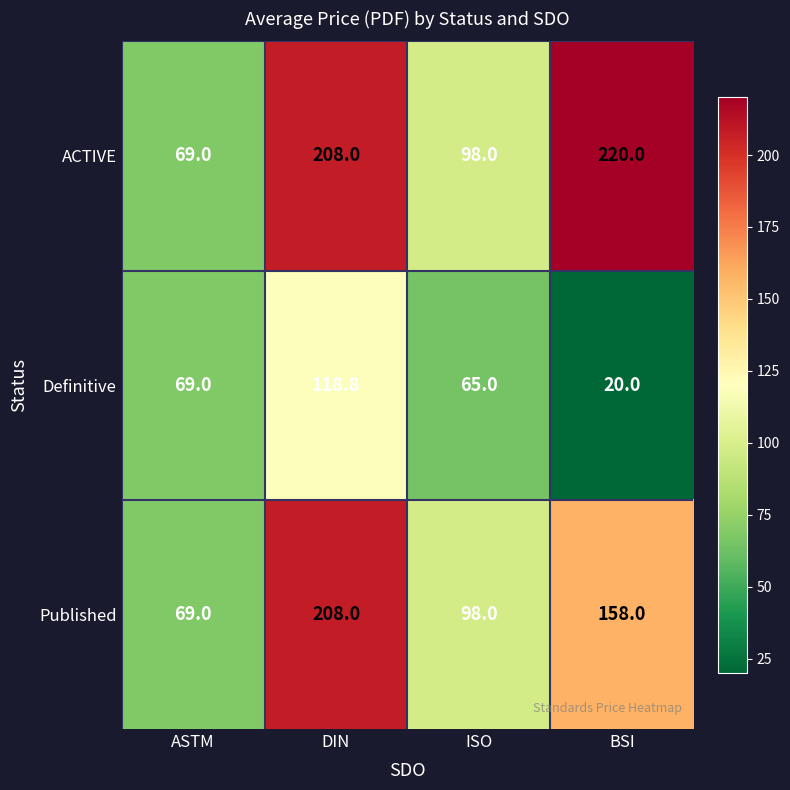

Reading left to right, extract all data points from this chart.

ACTIVE: 69.0	208.0	98.0	220.0
Definitive: 69.0	118.8	65.0	20.0
Published: 69.0	208.0	98.0	158.0